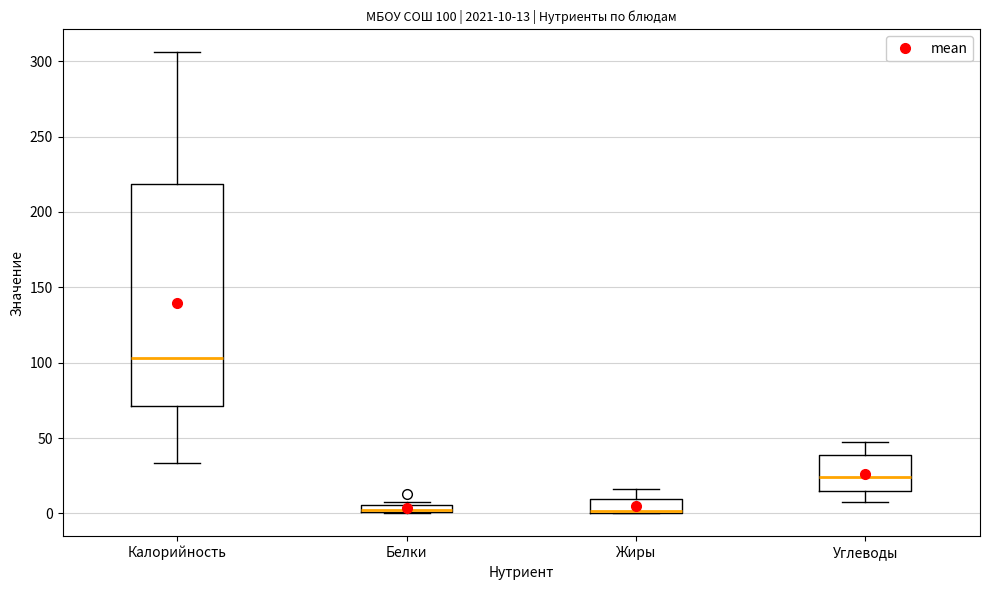

Comparing the boxes themselves (not the whiskers), which one is the tallest?

Калорийность